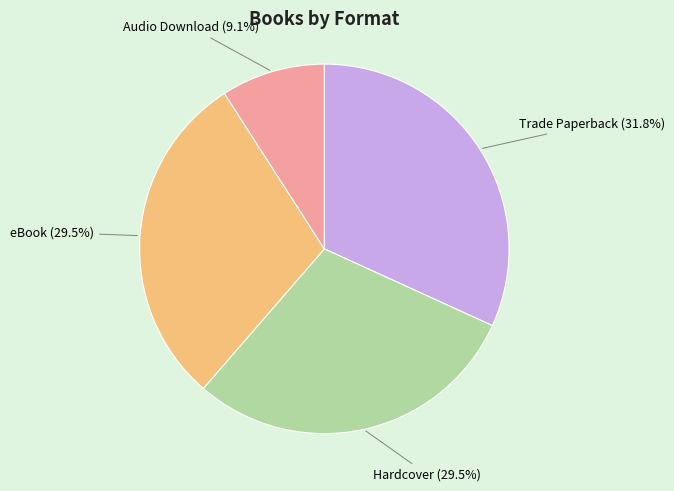

How many segments does this pie chart have?

4